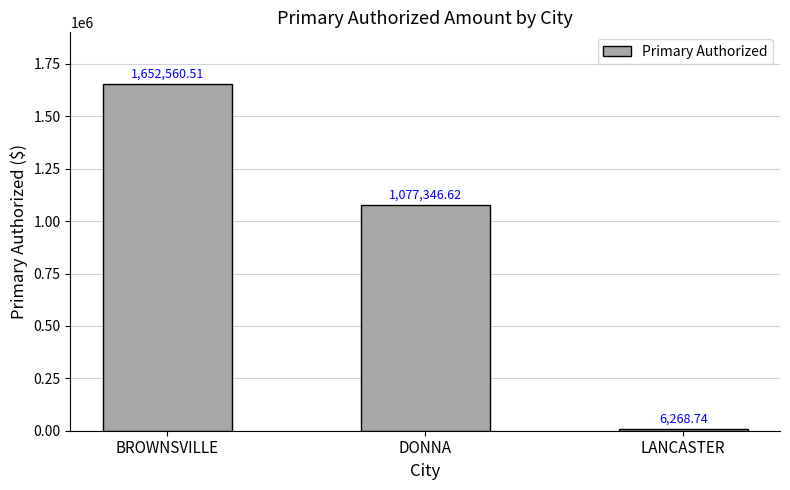

At which label is the value closest to 829414?

DONNA